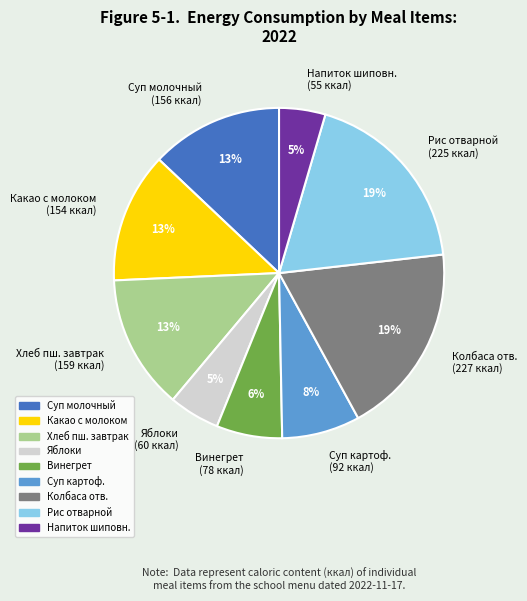

To the nearest percent, what is the average slice percentage?

11%